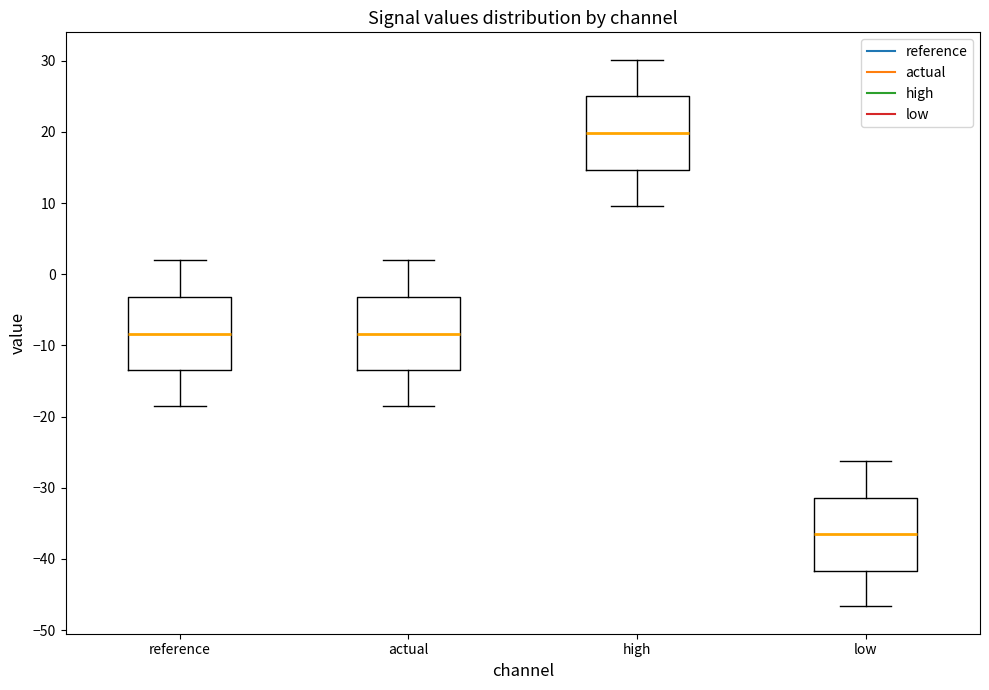

Where does the median line of the box for low sit on the y-axis? The values are not printed on the chart, so give them approximately, as read against the axis.

-37